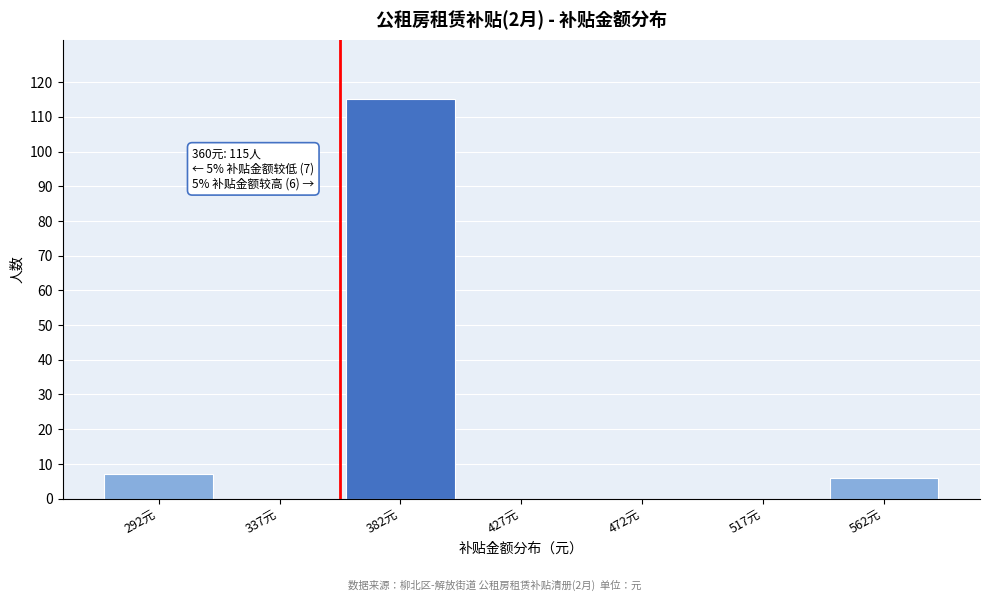

Which range on the x-axis has the tallest bar?

360 to 405